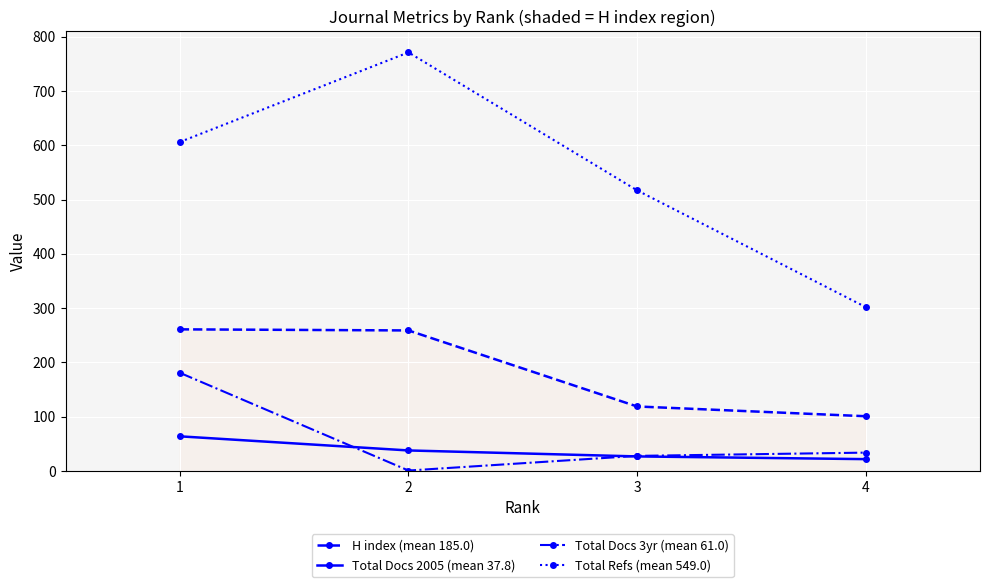

What is the lowest value of the Total Refs (mean 549.0) series?

302